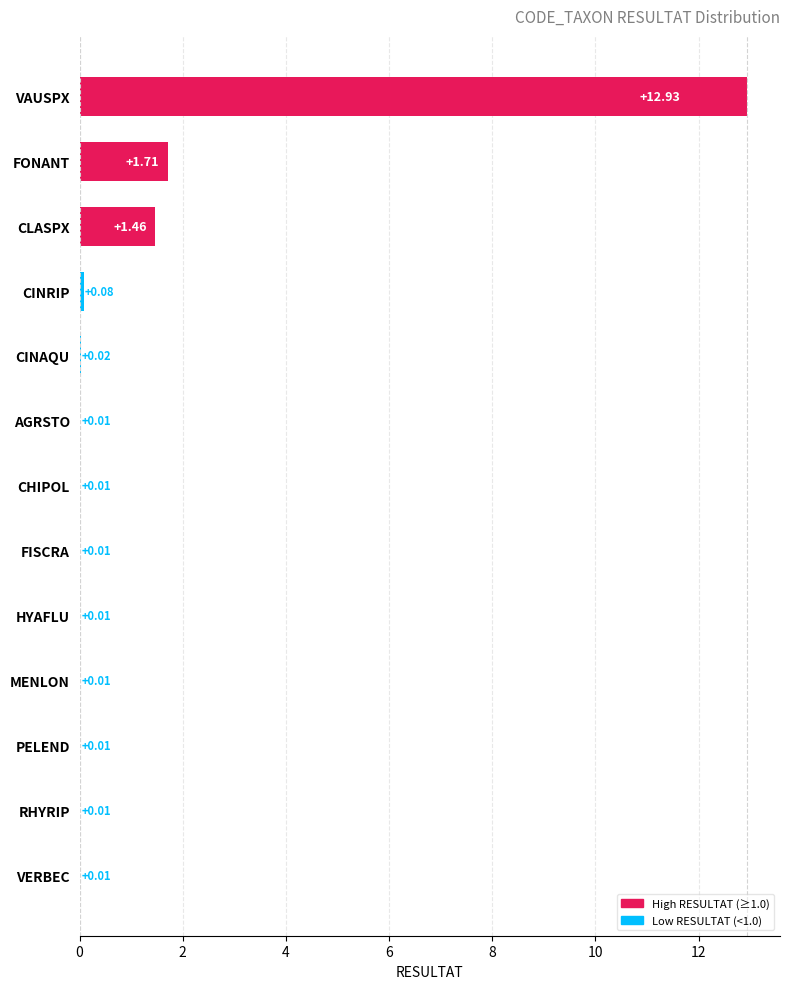

Where is the data nearest to the value 6?

FONANT